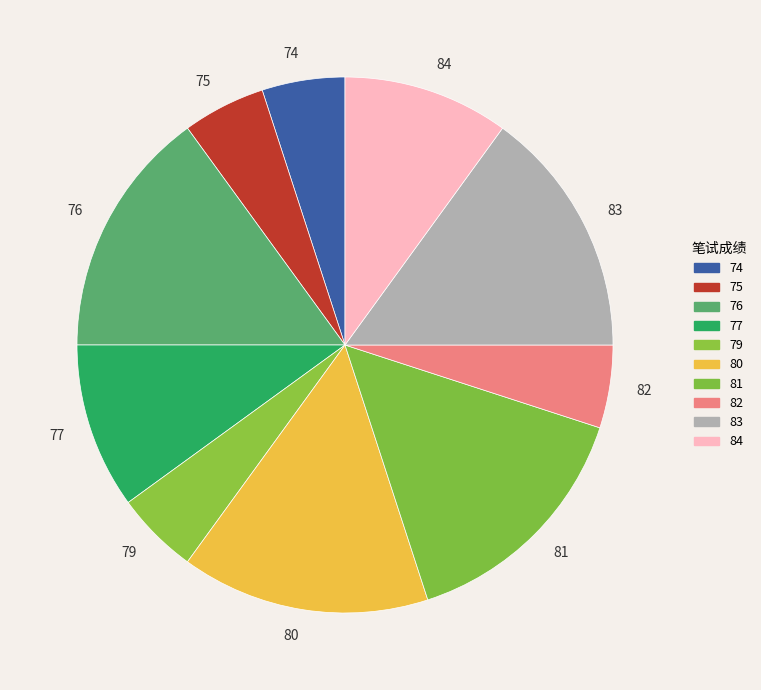

Do 79 and 81 together represent more than half of the pie?

No